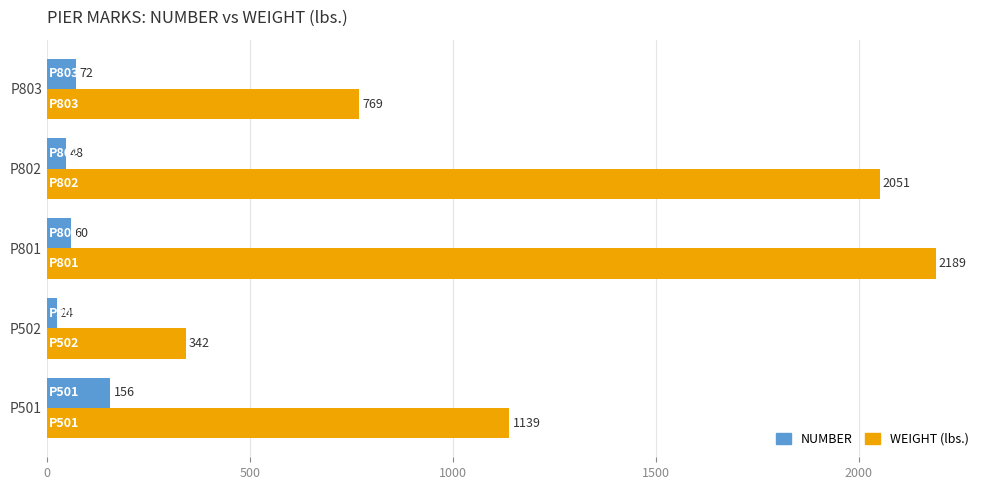

What is the total value across all series at P501?

1295